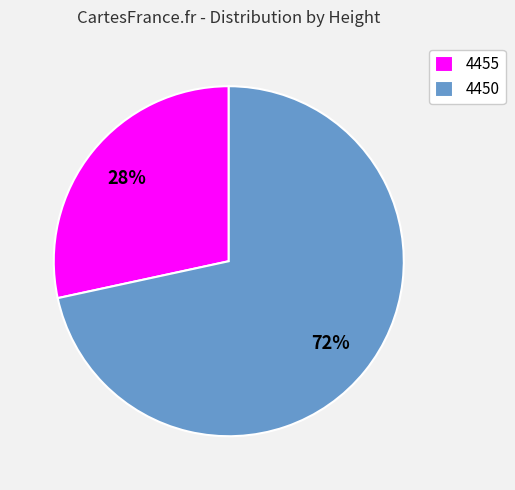

To the nearest percent, what portion does 4455 represent?

28%